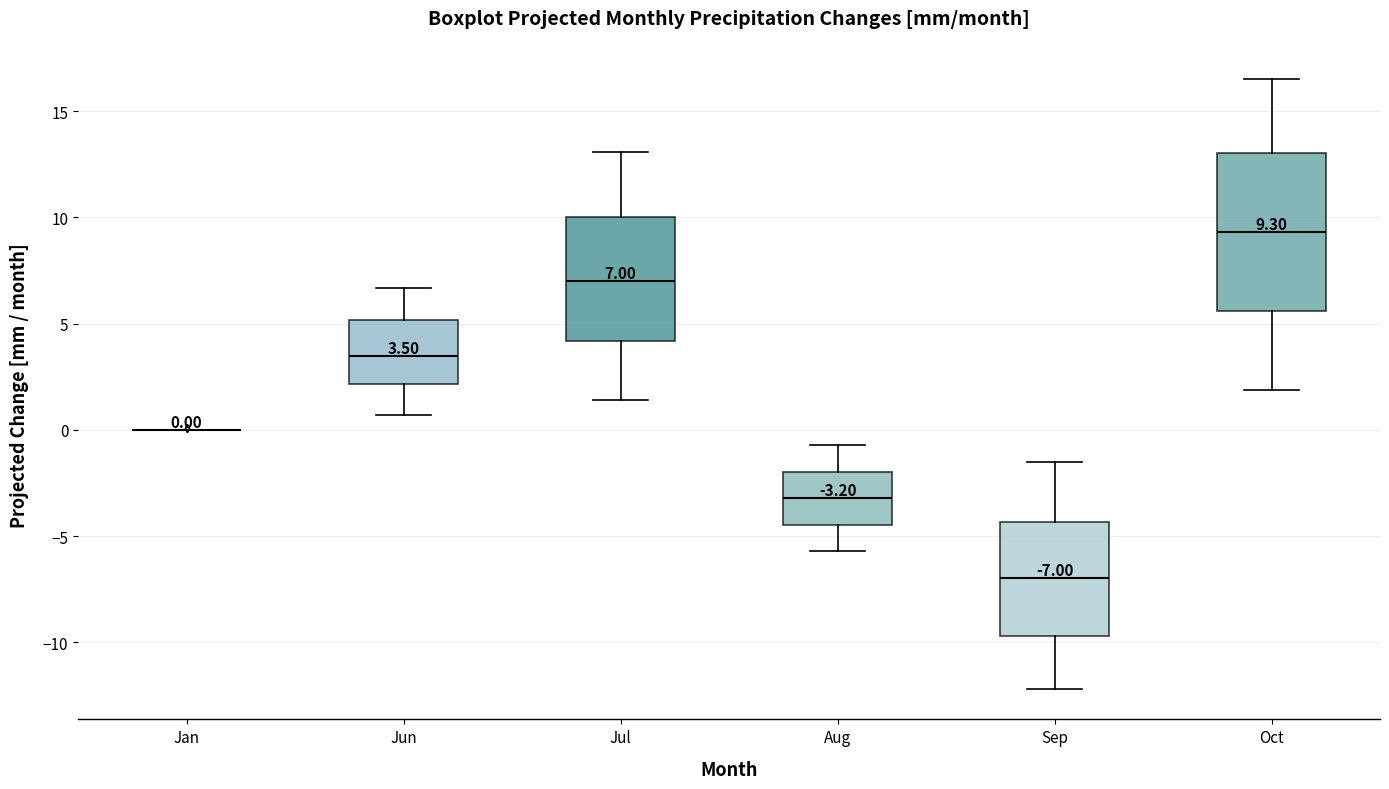

Comparing the boxes themselves (not the whiskers), which one is the tallest?

Oct